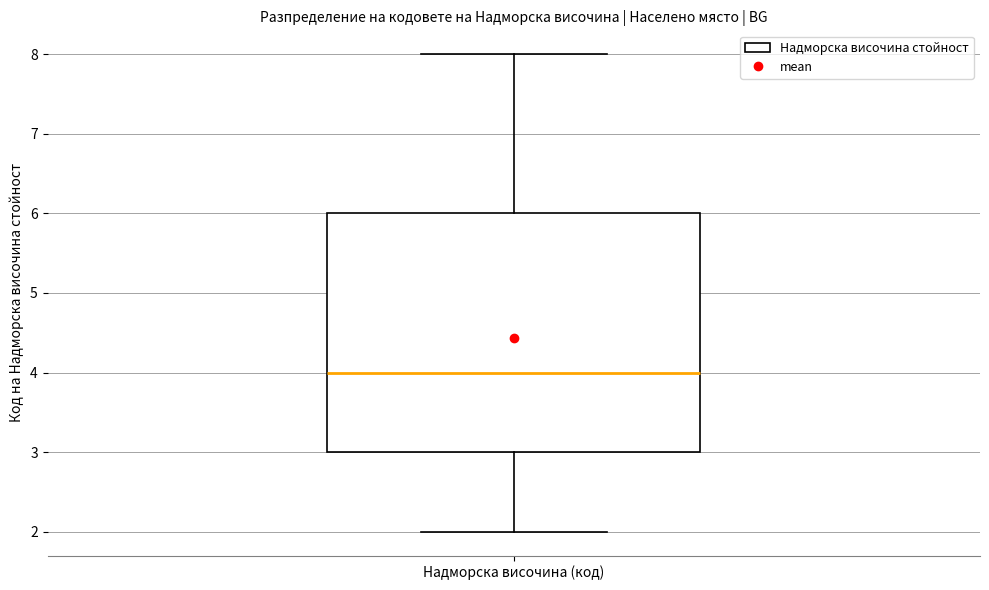

Transcribe this box plot: give where the median line is, the range the box spans, and where the two whiskers end, as read against the y-axis. The values are not printed on the chart, so give them approximately, as read against the axis.

median 4, box 3 to 6, whiskers 2 to 8